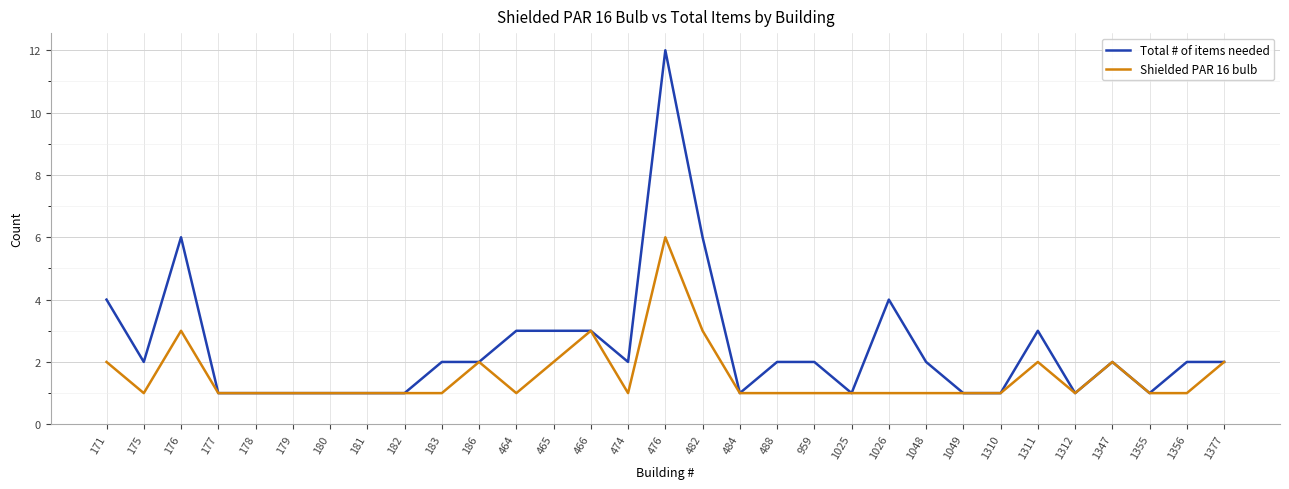

True or false: Shielded PAR 16 bulb has a value of 0 at 484.

False